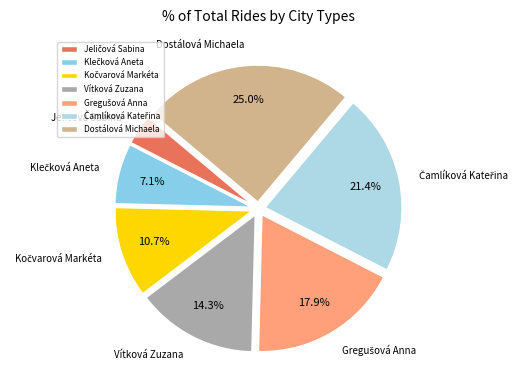

Do Vítková Zuzana and Dostálová Michaela together represent more than half of the pie?

No